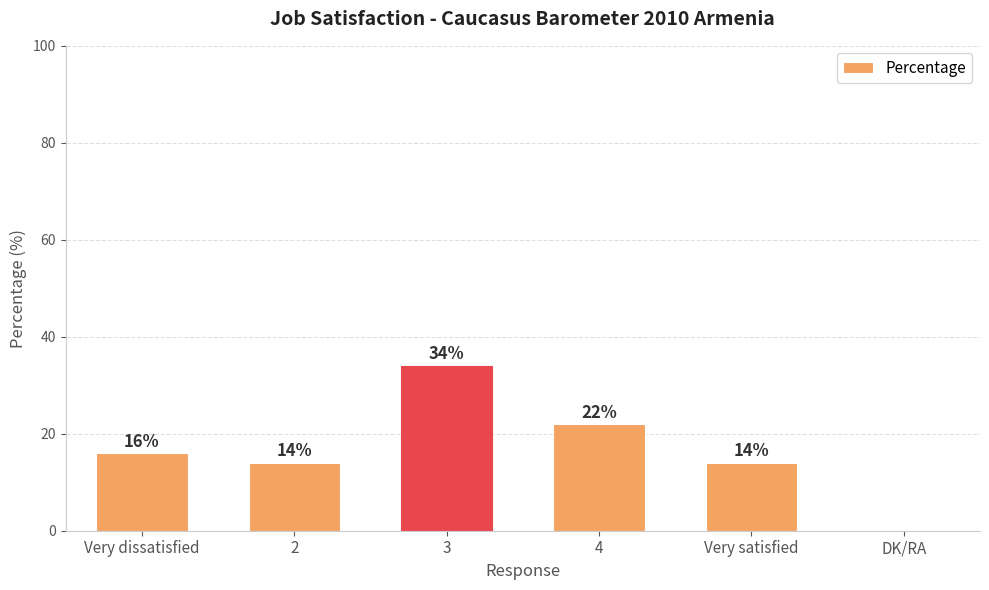

What is the sum of all values?

100